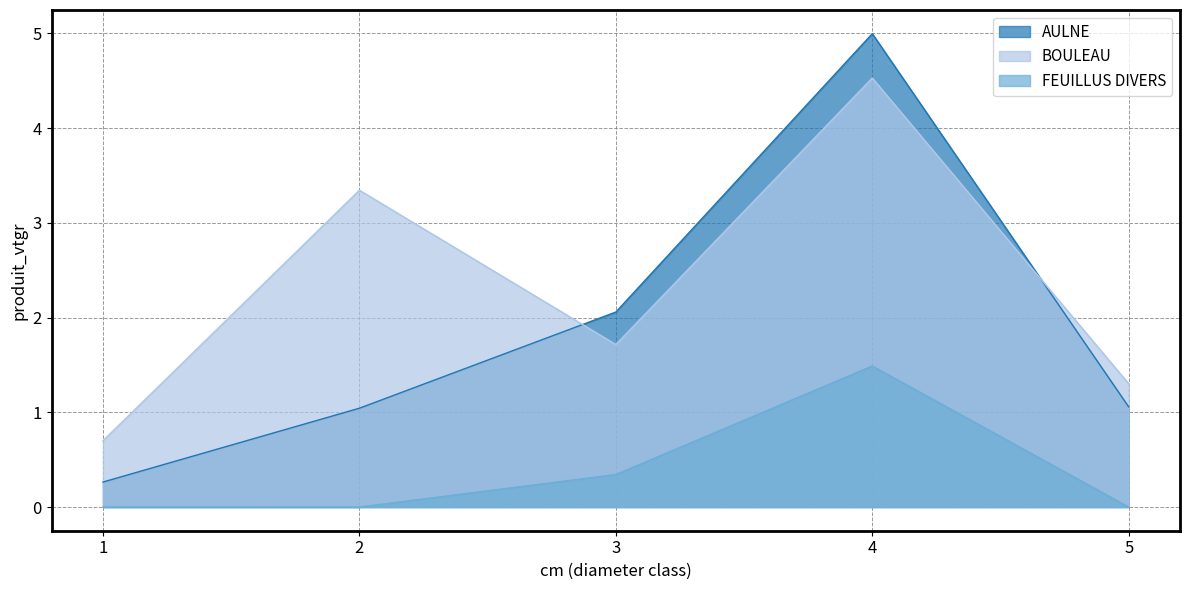

In BOULEAU, how many points are lower than both neighbors (excluding endpoints)?

1